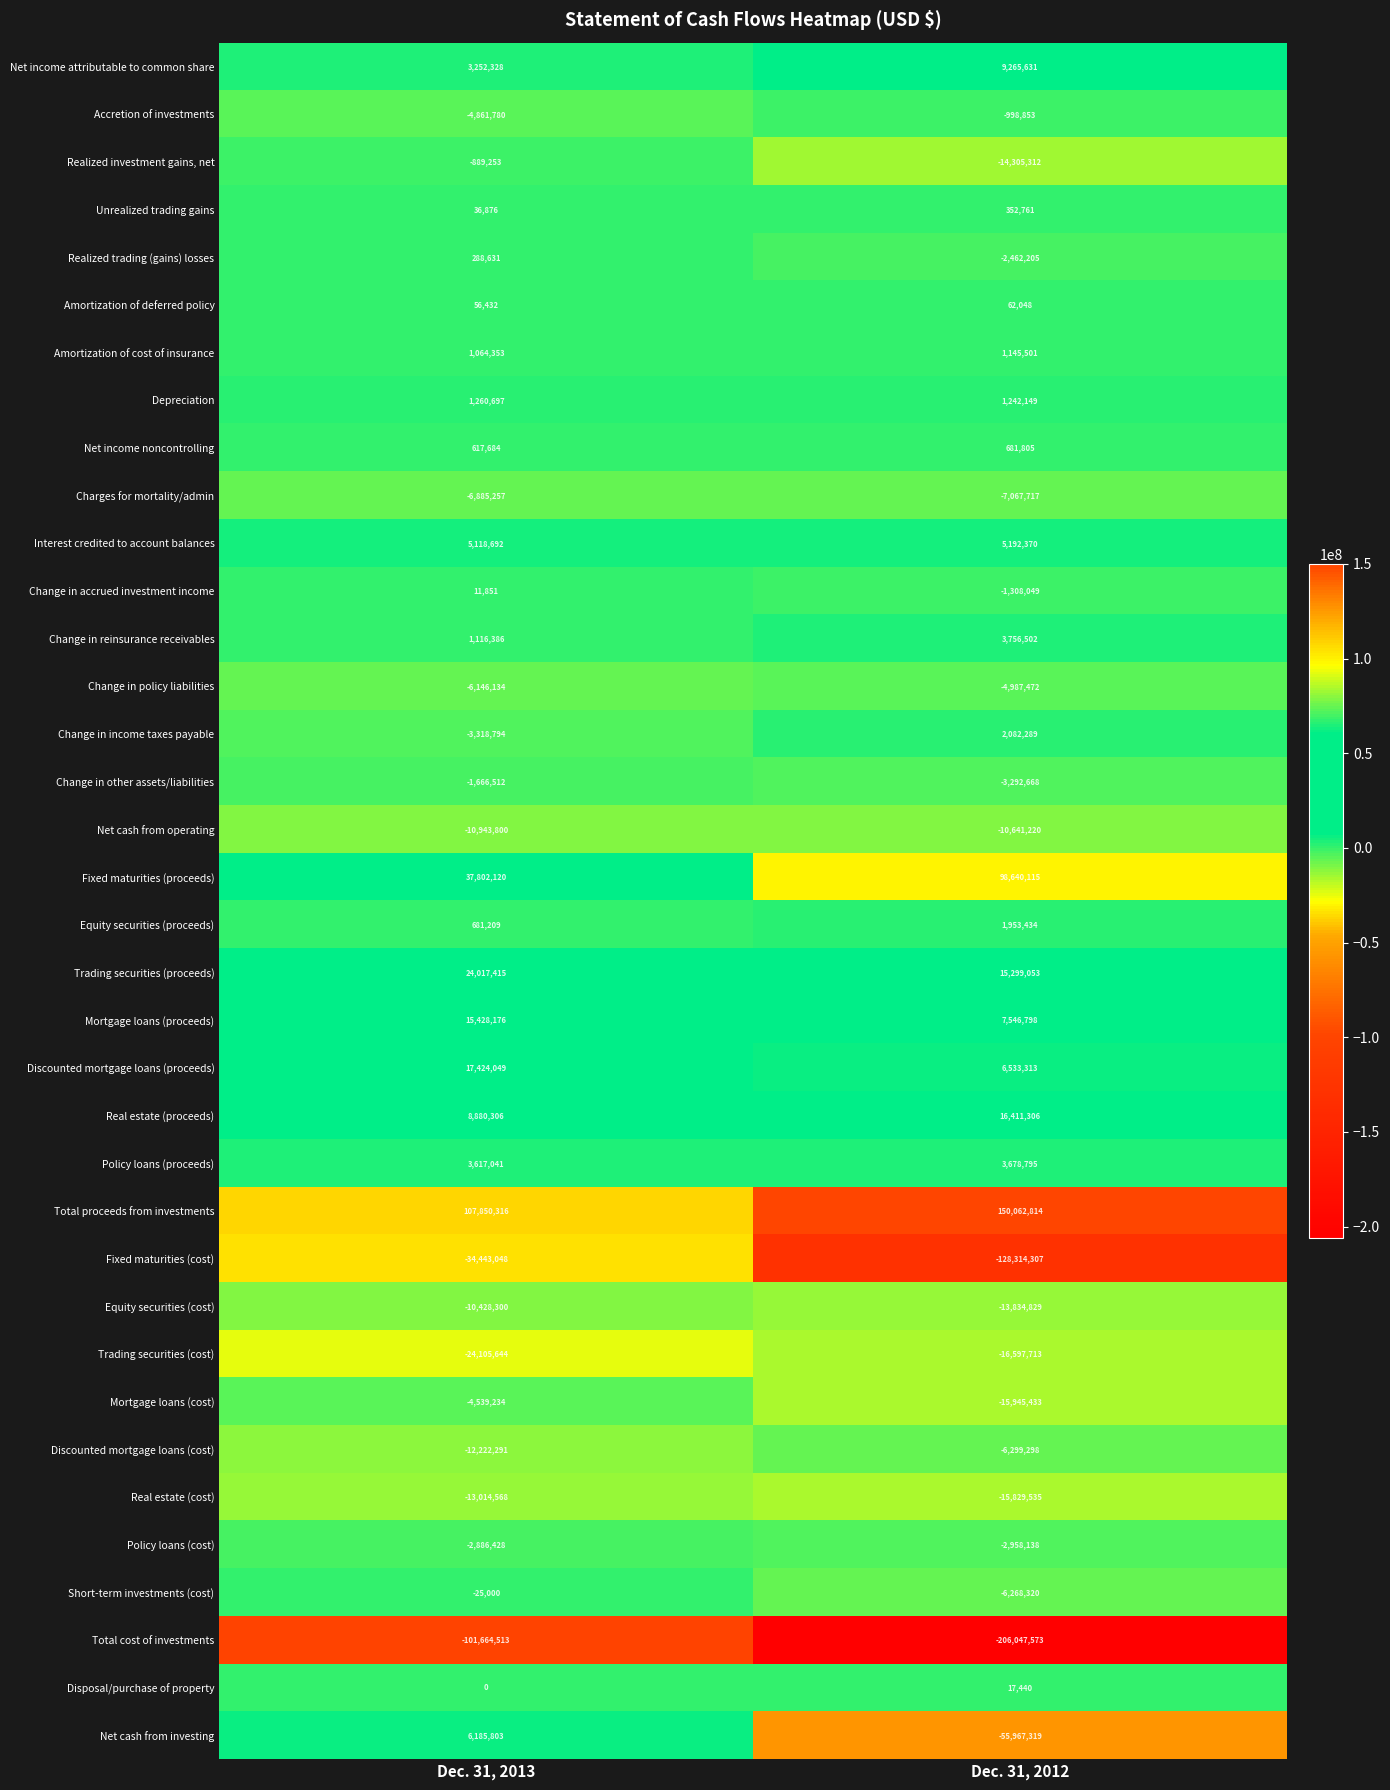

At Dec. 31, 2013, list the series in order from smallest to largest.

Total cost of investments, Fixed maturities (cost), Trading securities (cost), Real estate (cost), Discounted mortgage loans (cost), Net cash from operating, Equity securities (cost), Charges for mortality/admin, Change in policy liabilities, Accretion of investments, Mortgage loans (cost), Change in income taxes payable, Policy loans (cost), Change in other assets/liabilities, Realized investment gains, net, Short-term investments (cost), Disposal/purchase of property, Change in accrued investment income, Unrealized trading gains, Amortization of deferred policy, Realized trading (gains) losses, Net income noncontrolling, Equity securities (proceeds), Amortization of cost of insurance, Change in reinsurance receivables, Depreciation, Net income attributable to common share, Policy loans (proceeds), Interest credited to account balances, Net cash from investing, Real estate (proceeds), Mortgage loans (proceeds), Discounted mortgage loans (proceeds), Trading securities (proceeds), Fixed maturities (proceeds), Total proceeds from investments